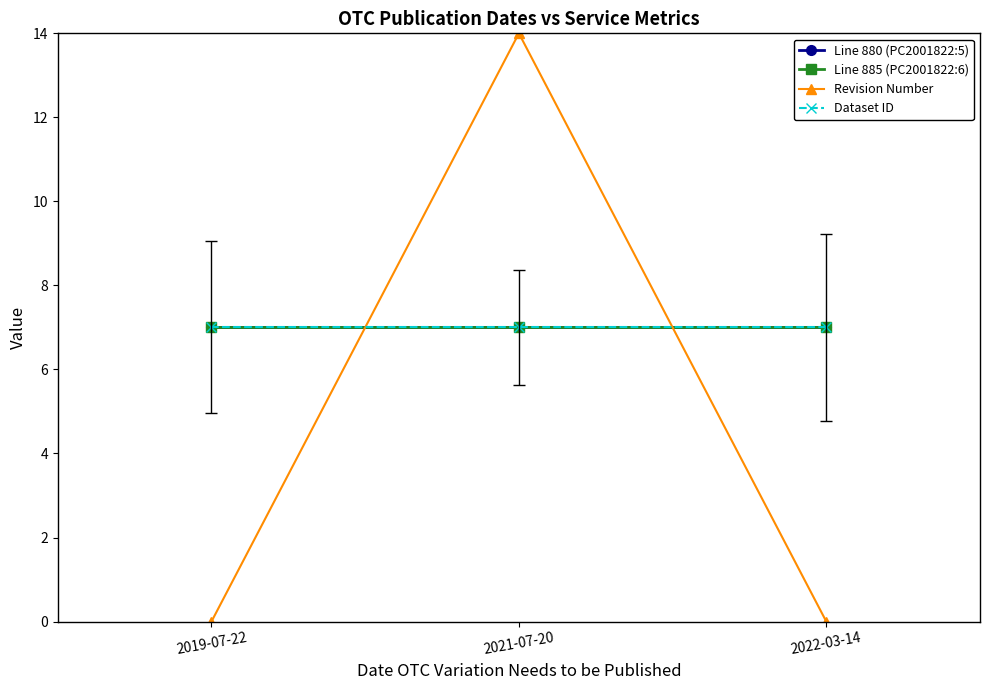

Reading right to left, what are all the values shown in this chart?

Line 880 (PC2001822:5): 7	7	7
Line 885 (PC2001822:6): 7	7	7
Revision Number: 0	14	0
Dataset ID: 7	7	7